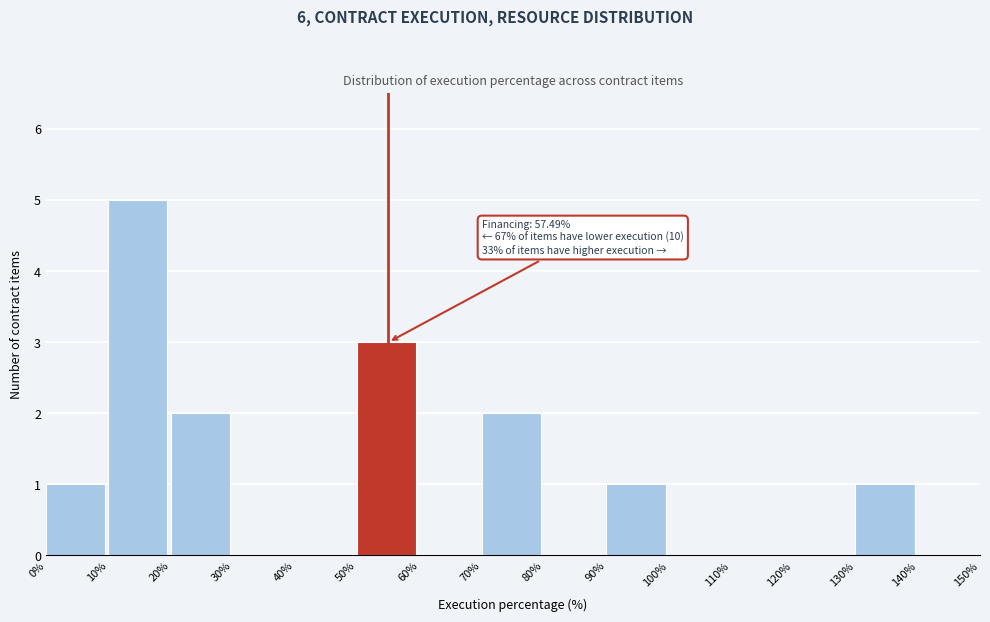

Which range on the x-axis has the tallest bar?

10% to 20%